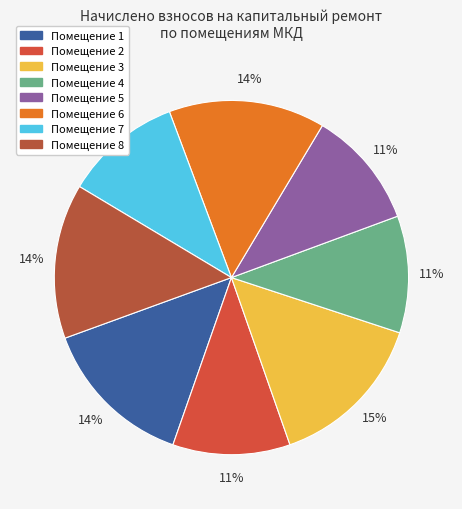

Count the number of slices in the pie.

8